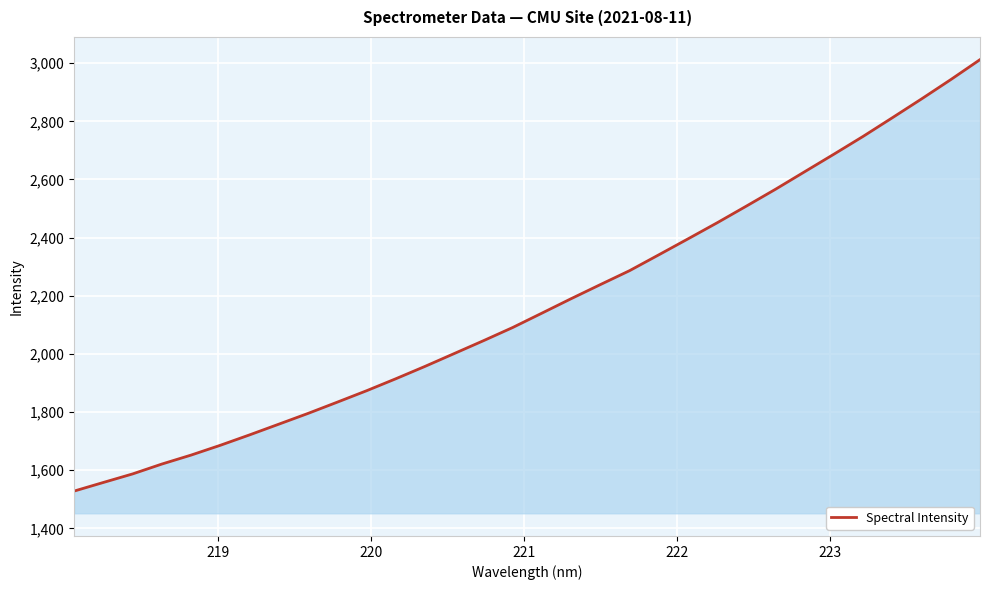

What is the minimum value shown in the chart?

1528.4